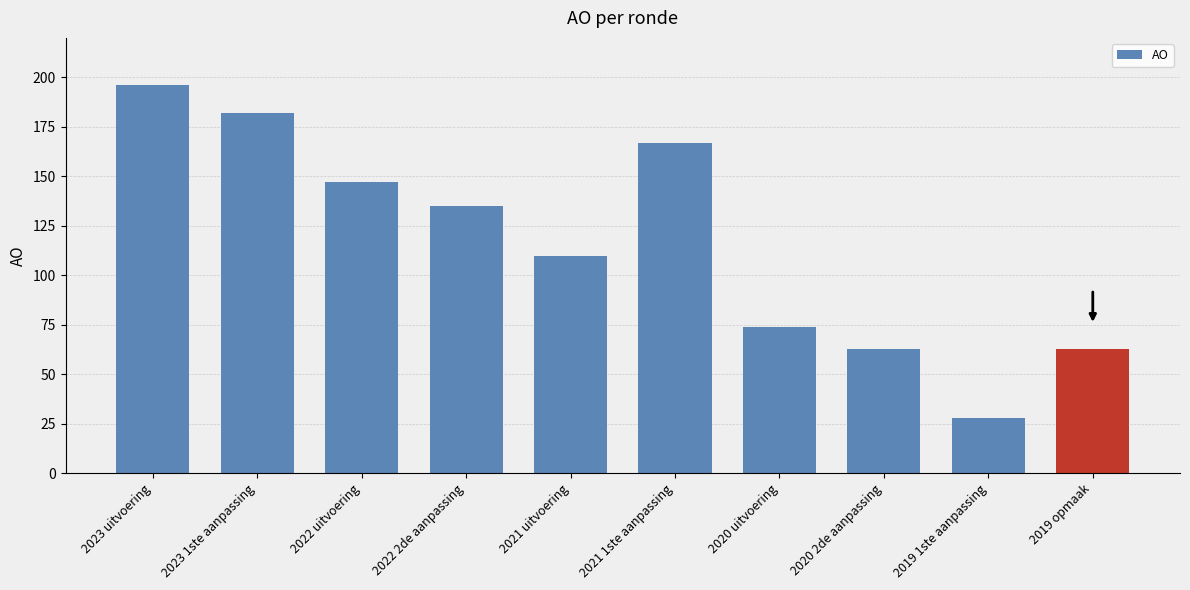

What is the minimum value shown in the chart?

28